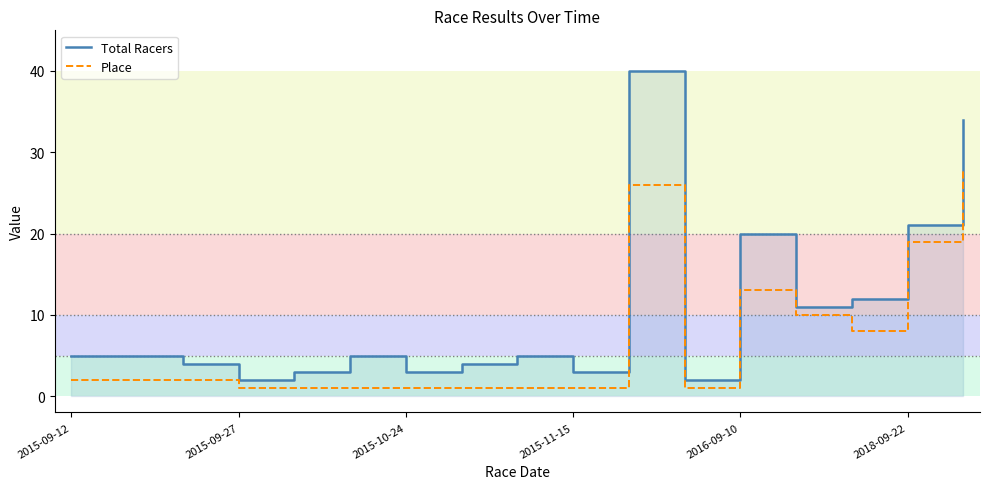

Where is Place nearest to the value 14?

2016-09-10